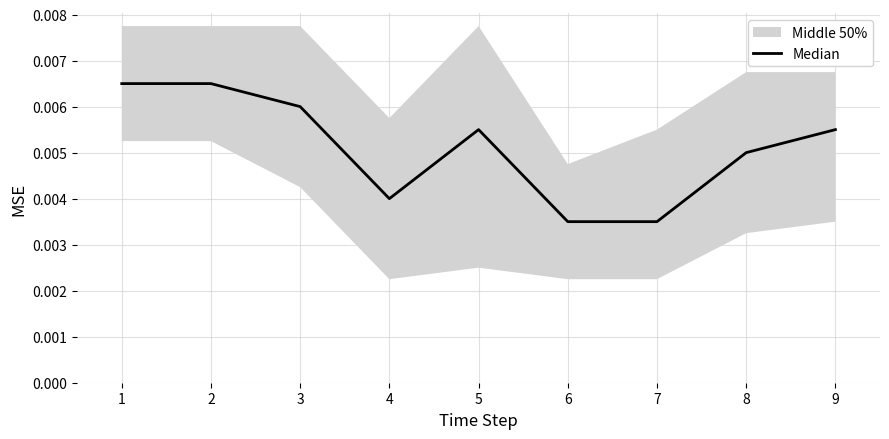

Rank the categories by value from highest to lowest.

1, 2, 3, 5, 9, 8, 4, 6, 7